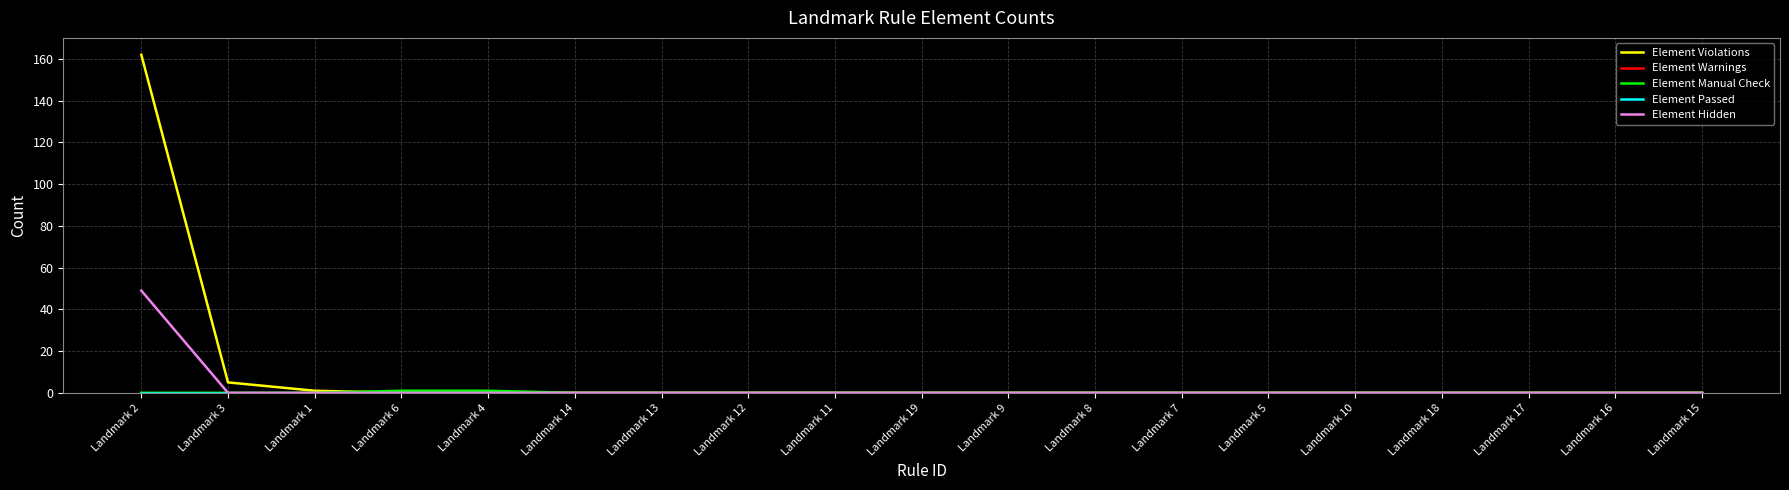

Reading left to right, list all the values displayed in this chart.

Element Violations: Landmark 2=162	Landmark 3=5	Landmark 1=1	Landmark 6=0	Landmark 4=0	Landmark 14=0	Landmark 13=0	Landmark 12=0	Landmark 11=0	Landmark 19=0	Landmark 9=0	Landmark 8=0	Landmark 7=0	Landmark 5=0	Landmark 10=0	Landmark 18=0	Landmark 17=0	Landmark 16=0	Landmark 15=0
Element Warnings: Landmark 2=0	Landmark 3=0	Landmark 1=0	Landmark 6=0	Landmark 4=0	Landmark 14=0	Landmark 13=0	Landmark 12=0	Landmark 11=0	Landmark 19=0	Landmark 9=0	Landmark 8=0	Landmark 7=0	Landmark 5=0	Landmark 10=0	Landmark 18=0	Landmark 17=0	Landmark 16=0	Landmark 15=0
Element Manual Check: Landmark 2=0	Landmark 3=0	Landmark 1=0	Landmark 6=1	Landmark 4=1	Landmark 14=0	Landmark 13=0	Landmark 12=0	Landmark 11=0	Landmark 19=0	Landmark 9=0	Landmark 8=0	Landmark 7=0	Landmark 5=0	Landmark 10=0	Landmark 18=0	Landmark 17=0	Landmark 16=0	Landmark 15=0
Element Passed: Landmark 2=0	Landmark 3=0	Landmark 1=0	Landmark 6=0	Landmark 4=0	Landmark 14=0	Landmark 13=0	Landmark 12=0	Landmark 11=0	Landmark 19=0	Landmark 9=0	Landmark 8=0	Landmark 7=0	Landmark 5=0	Landmark 10=0	Landmark 18=0	Landmark 17=0	Landmark 16=0	Landmark 15=0
Element Hidden: Landmark 2=49	Landmark 3=0	Landmark 1=0	Landmark 6=0	Landmark 4=0	Landmark 14=0	Landmark 13=0	Landmark 12=0	Landmark 11=0	Landmark 19=0	Landmark 9=0	Landmark 8=0	Landmark 7=0	Landmark 5=0	Landmark 10=0	Landmark 18=0	Landmark 17=0	Landmark 16=0	Landmark 15=0